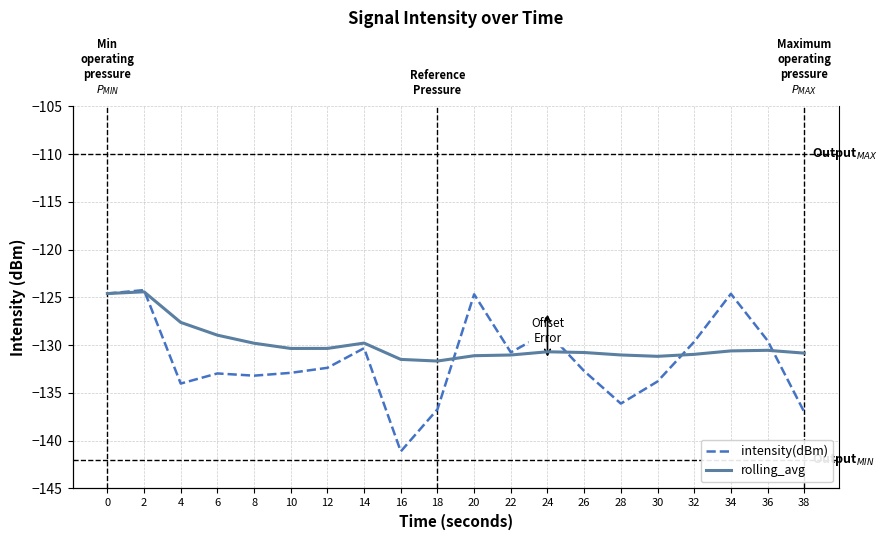

Read the intensity(dBm) value at 0.

-124.6